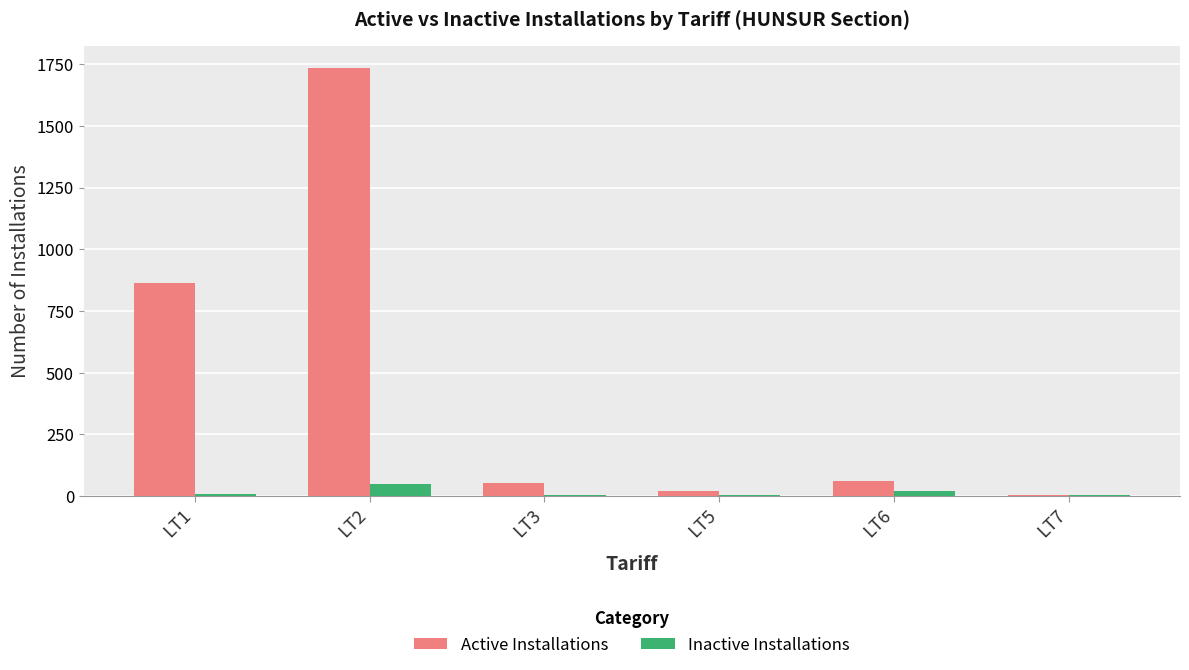

What is the sum of all Active Installations values?

2736